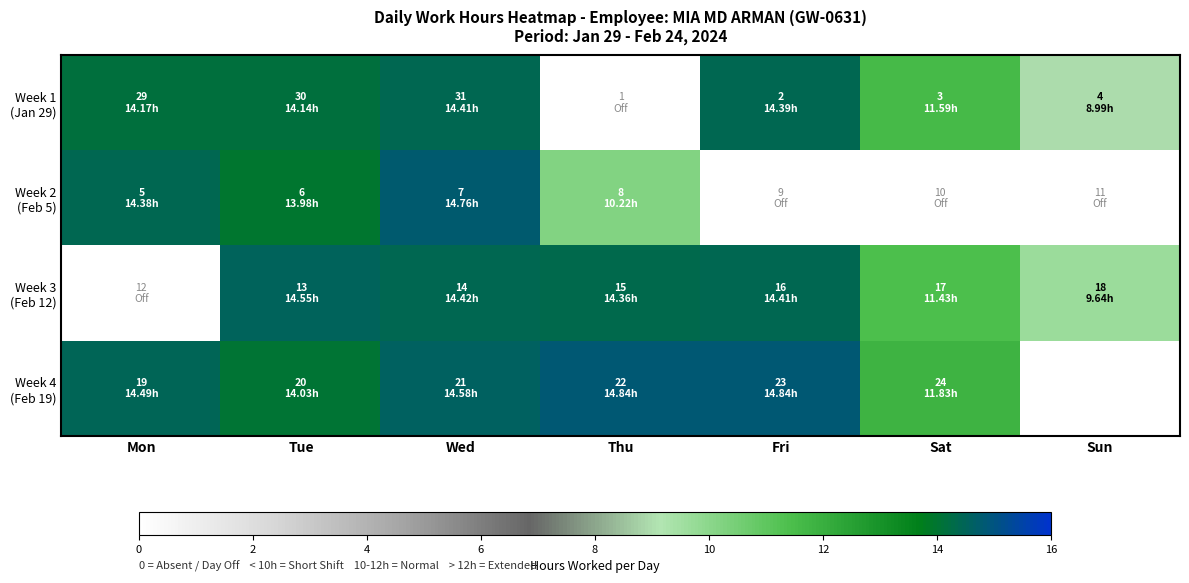

What is the greatest value displayed?

14.8